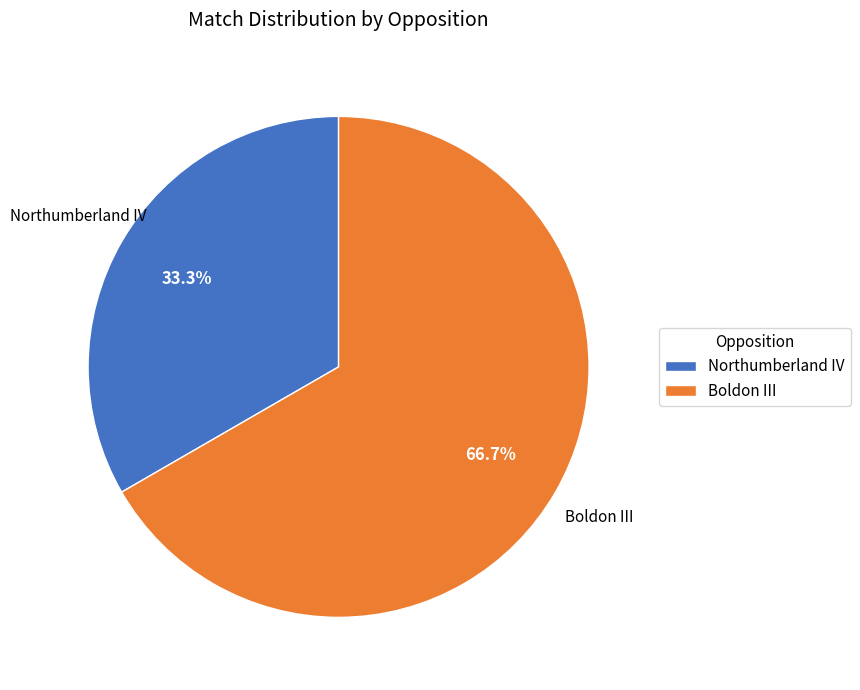

To the nearest percent, what is the average slice percentage?

50%